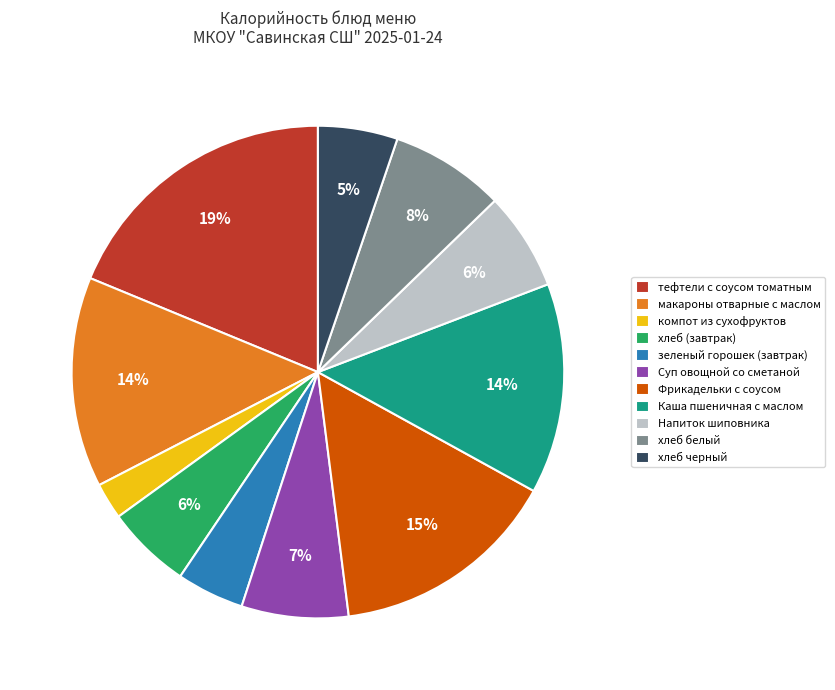

Is тефтели с соусом томатным the majority of the pie?

No